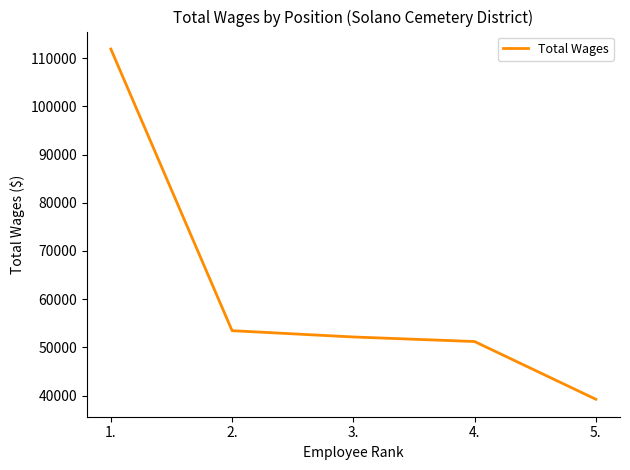

The chart shows a value of 22338 at 3.. True or false?

False